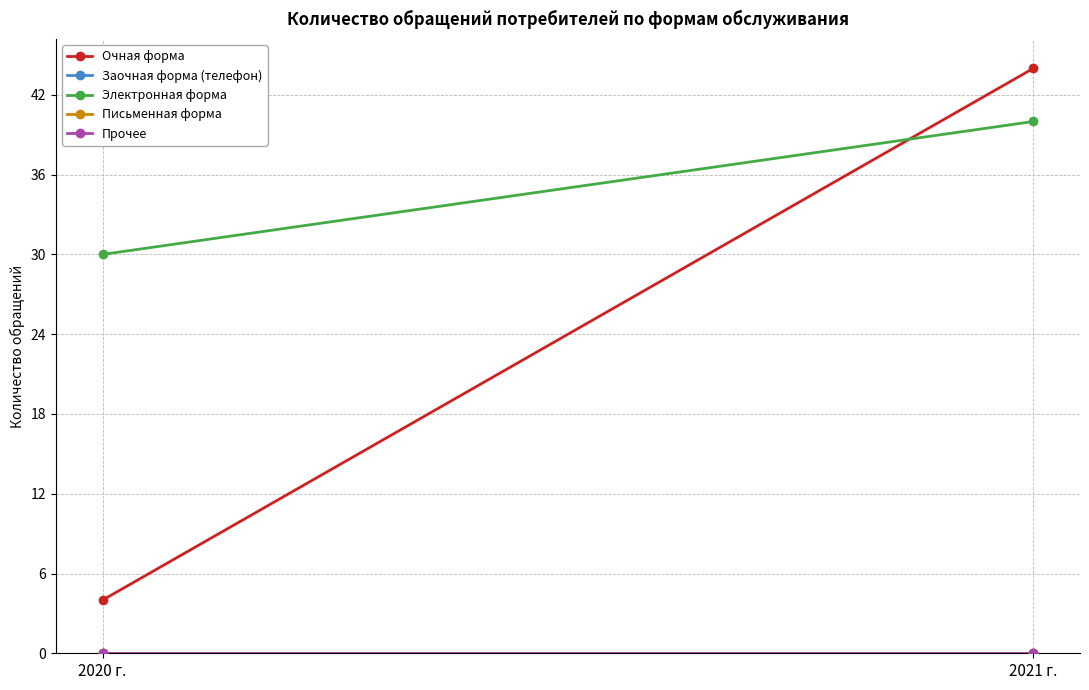

Is this an area chart (filled region under the line)?

No